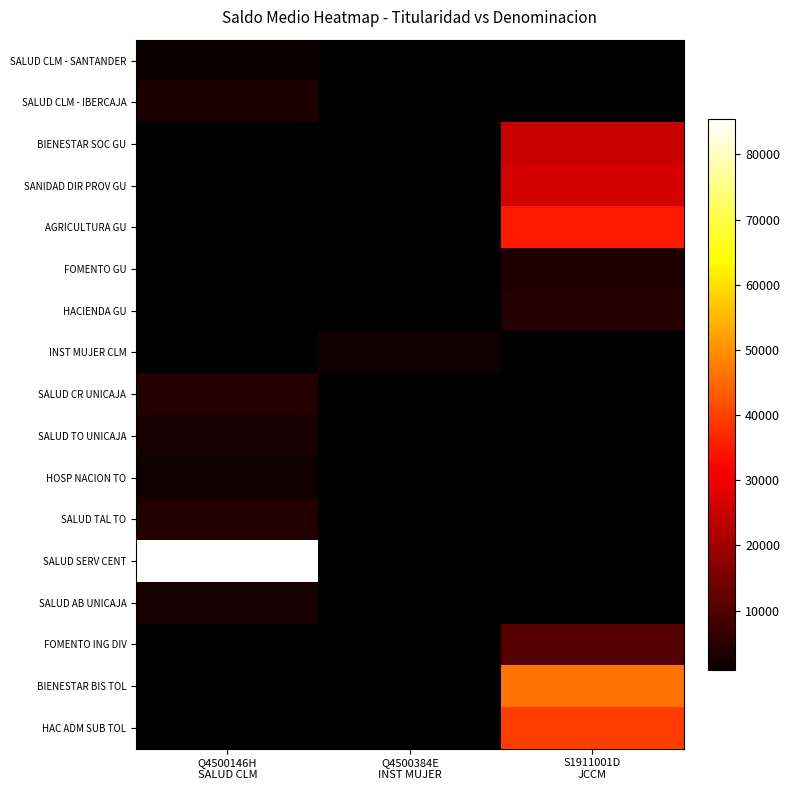

Is it true that HOSP NACION TO equals 1848.4 at Q4500146H SALUD CLM?

True